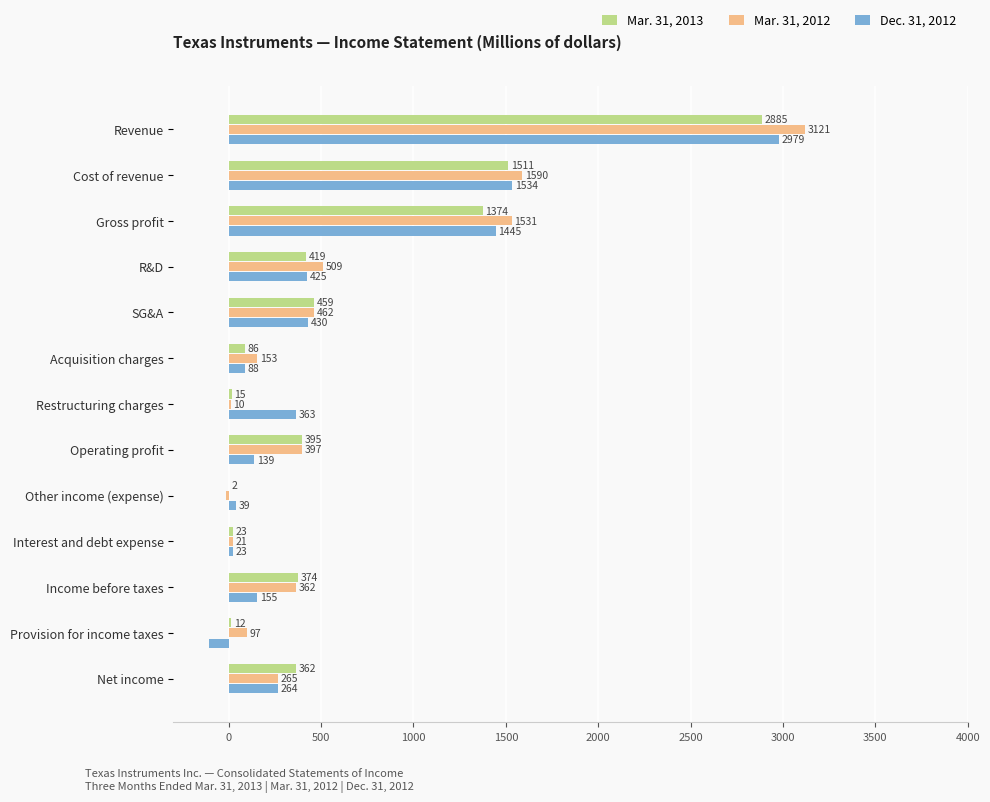

How many data points does each series have?

13